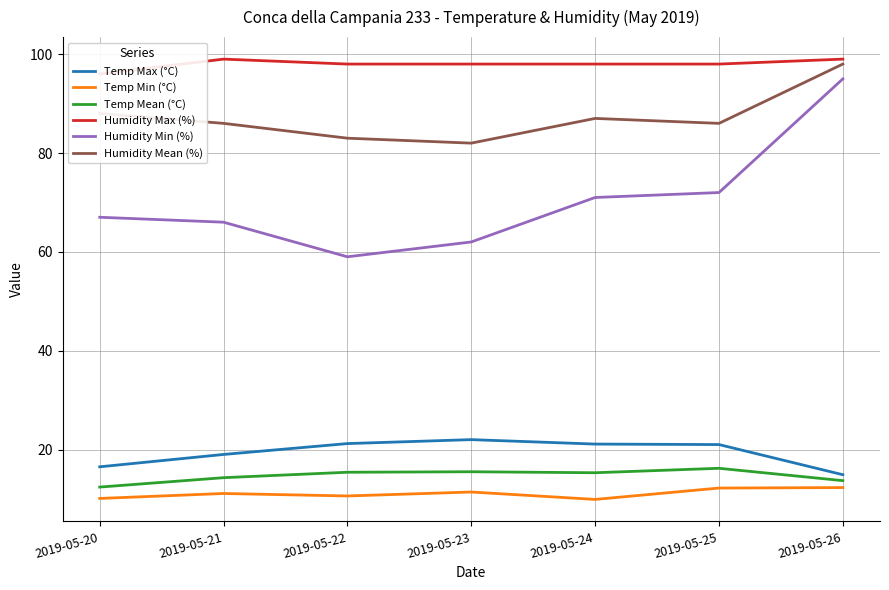

True or false: Temp Mean (°C) and Temp Max (°C) cross at least once.

False